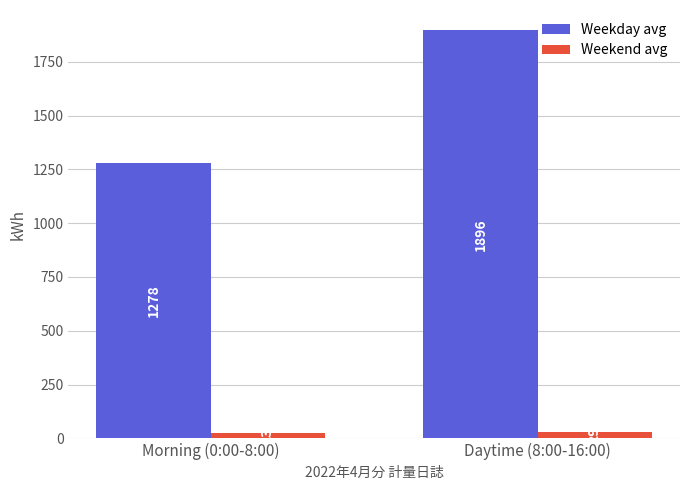

How many distinct data groups are displayed?

2